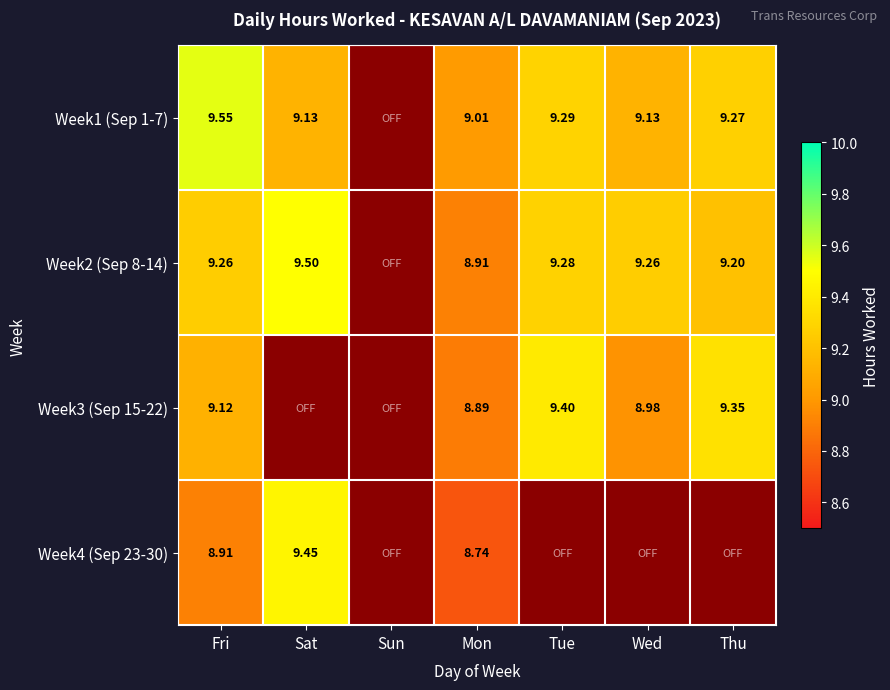

Is the value of Week3 (Sep 15-22) at Mon greater than the value of Week4 (Sep 23-30) at Mon?

Yes